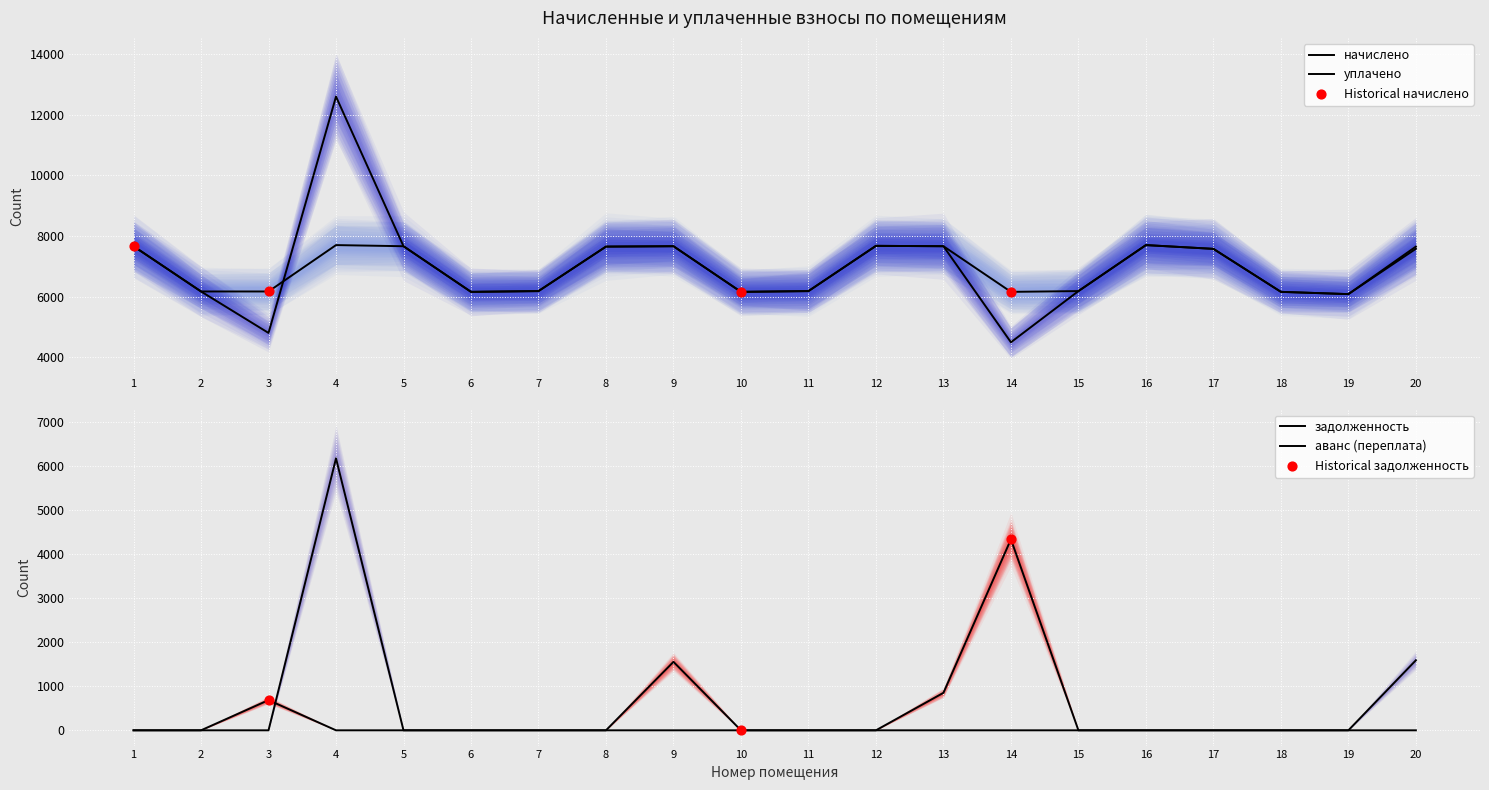

What are all the series names shown in the legend?

начислено, уплачено, задолженность, аванс (переплата)